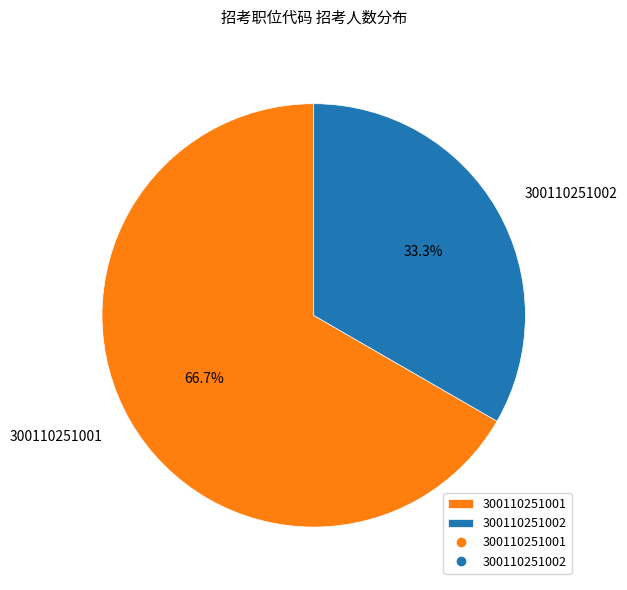

How many segments does this pie chart have?

2